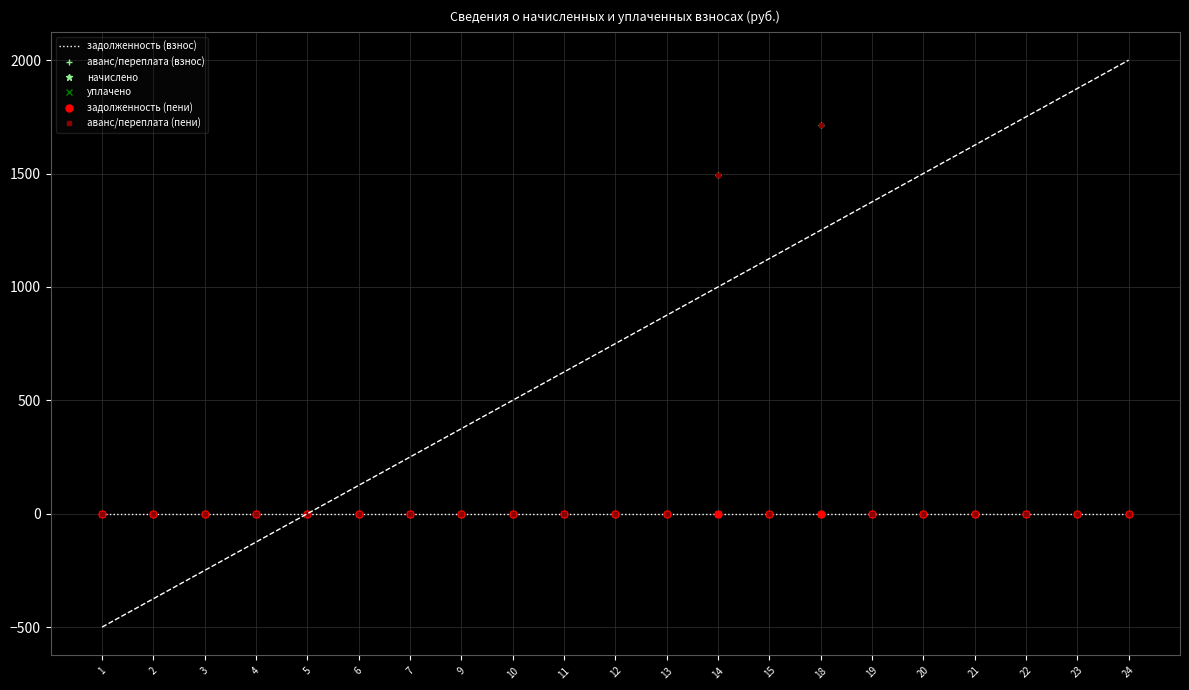

At which category is the sum across all series the highest?

18